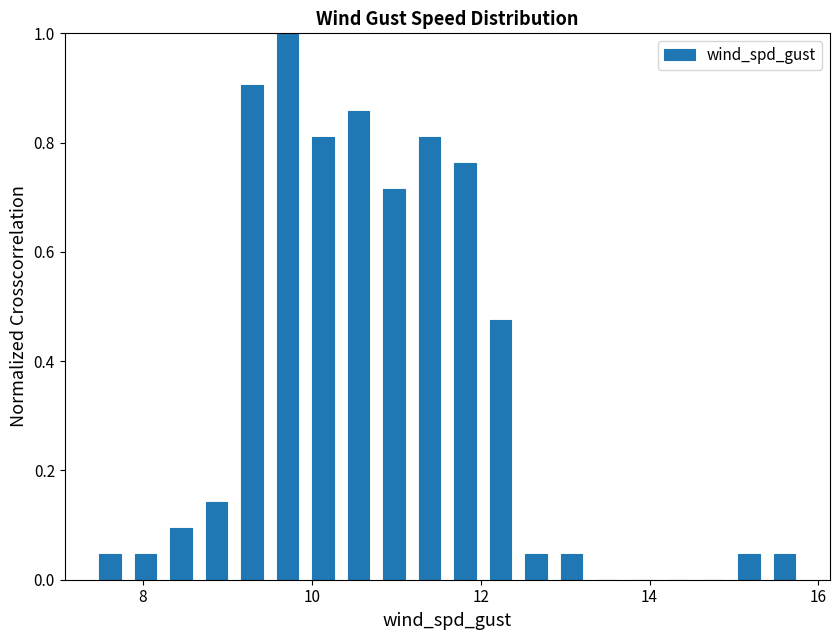

Around what value on the x-axis is the tallest bar? Give the approximate position of its centre, as read against the axis.

9.8